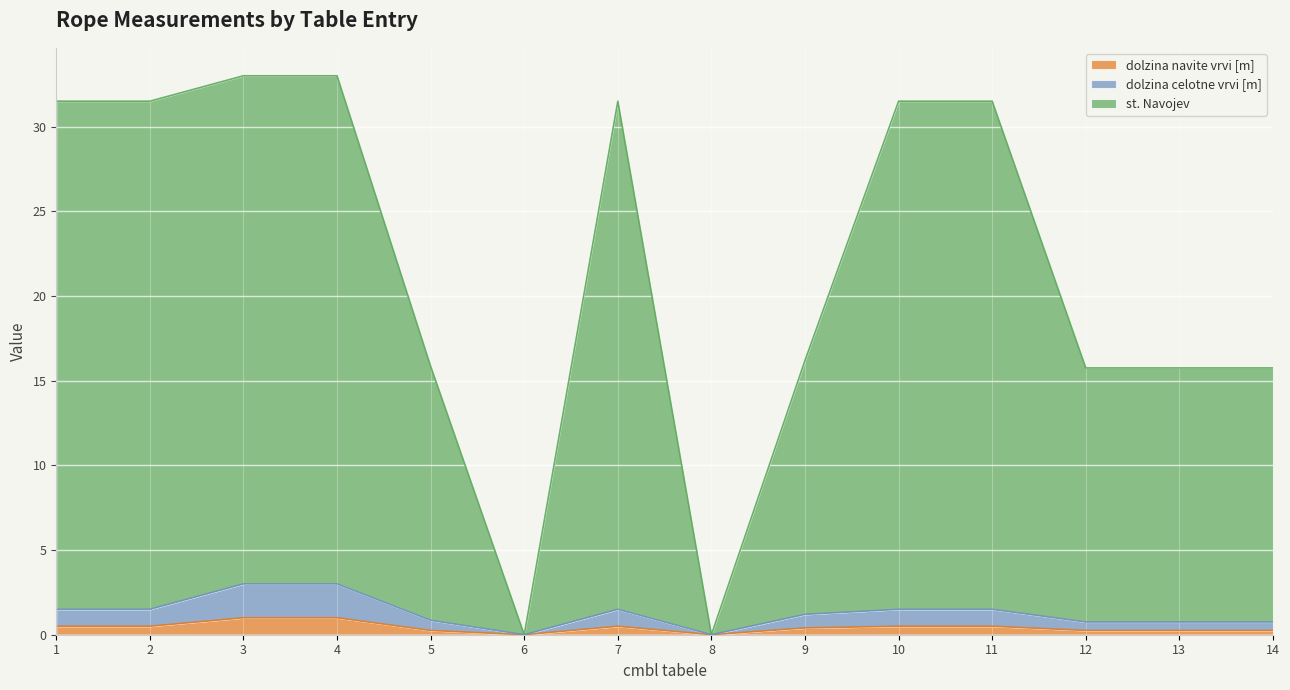

At which label does dolzina navite vrvi [m] reach its minimum?

6